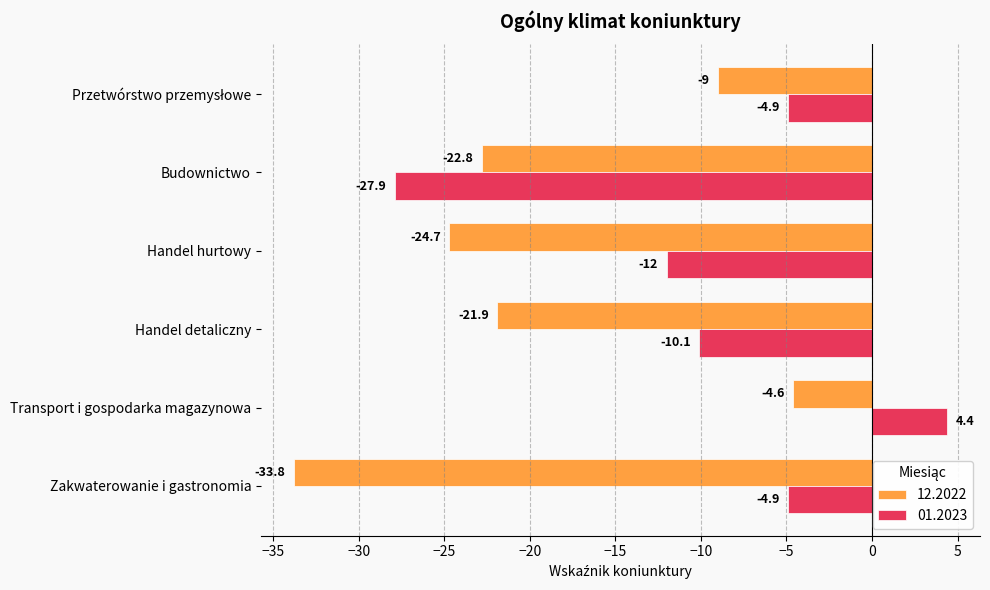

What are all the series names shown in the legend?

12.2022, 01.2023